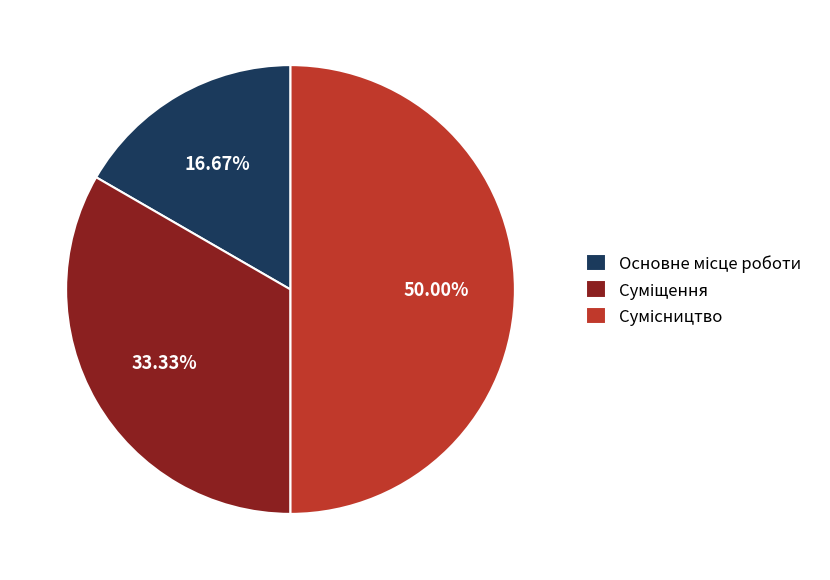

How many segments does this pie chart have?

3